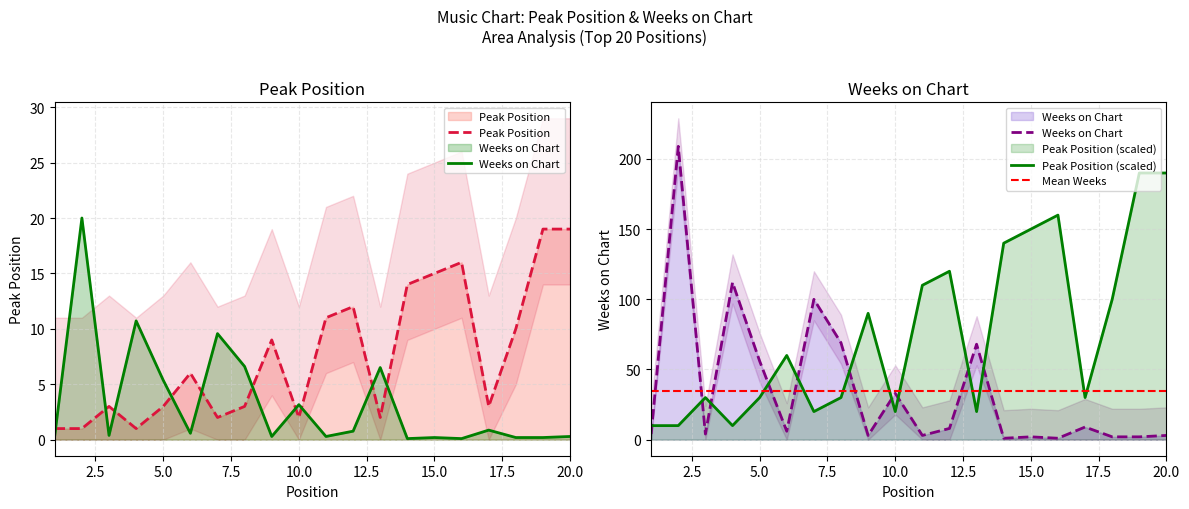

The Weeks on Chart series shows 3.2 at 10. True or false?

True